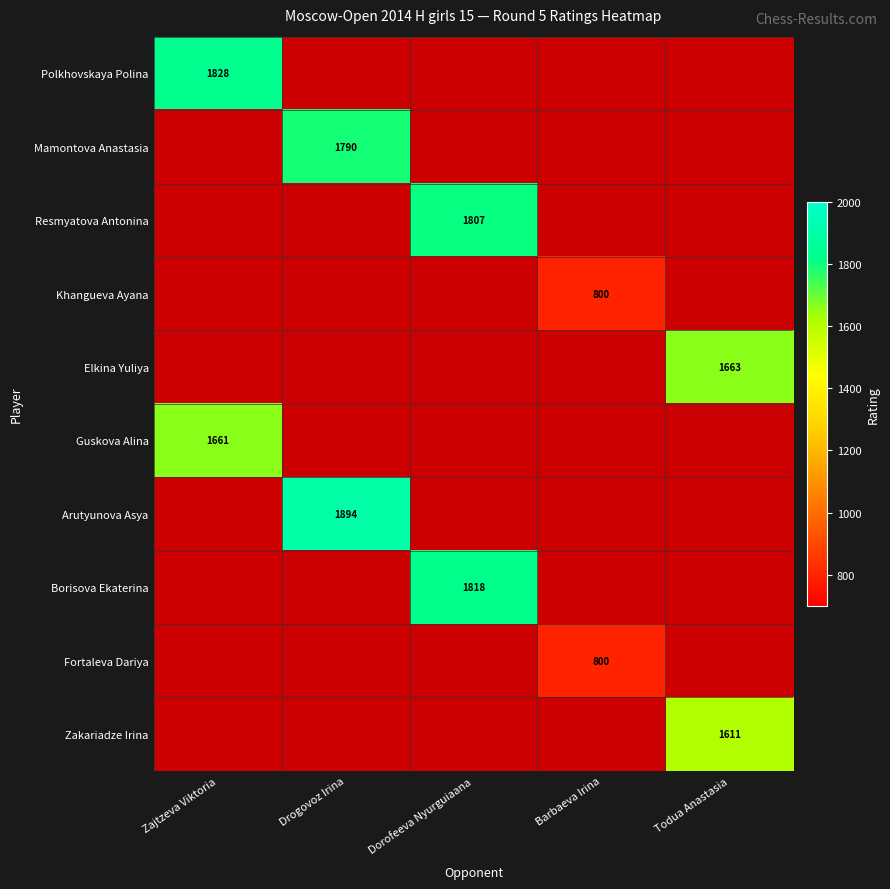

The Polkhovskaya Polina series shows 1828 at Zajtzeva Viktoria. True or false?

True